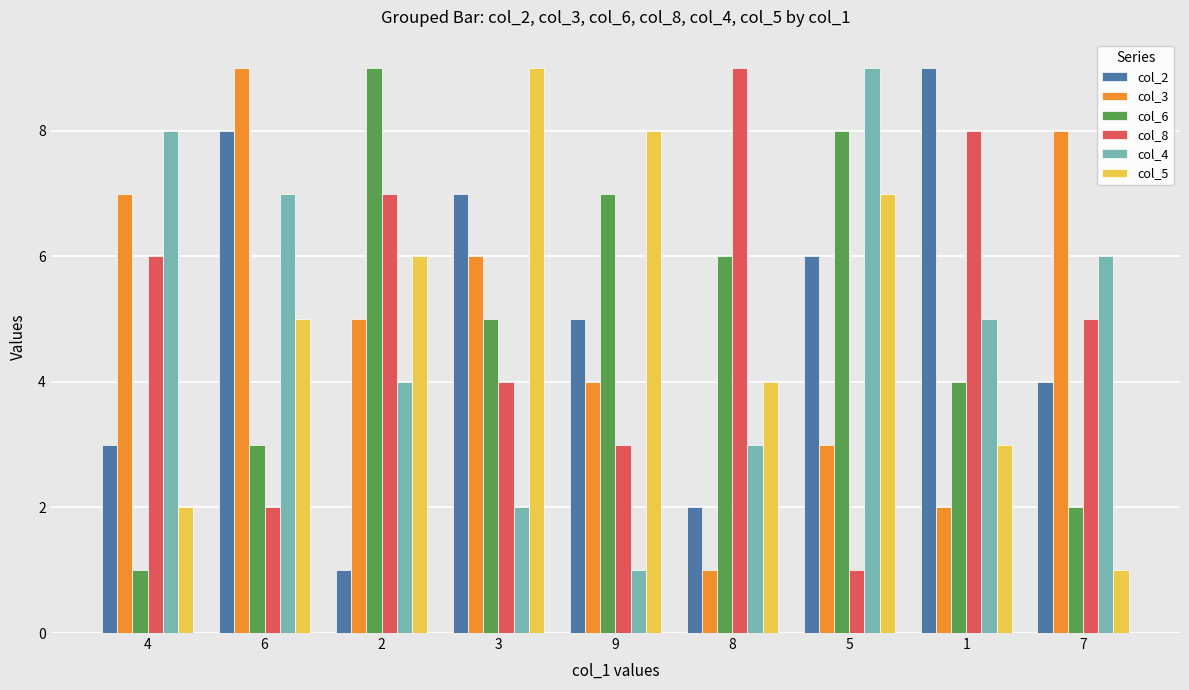

At which label does col_8 first exceed 5?

4